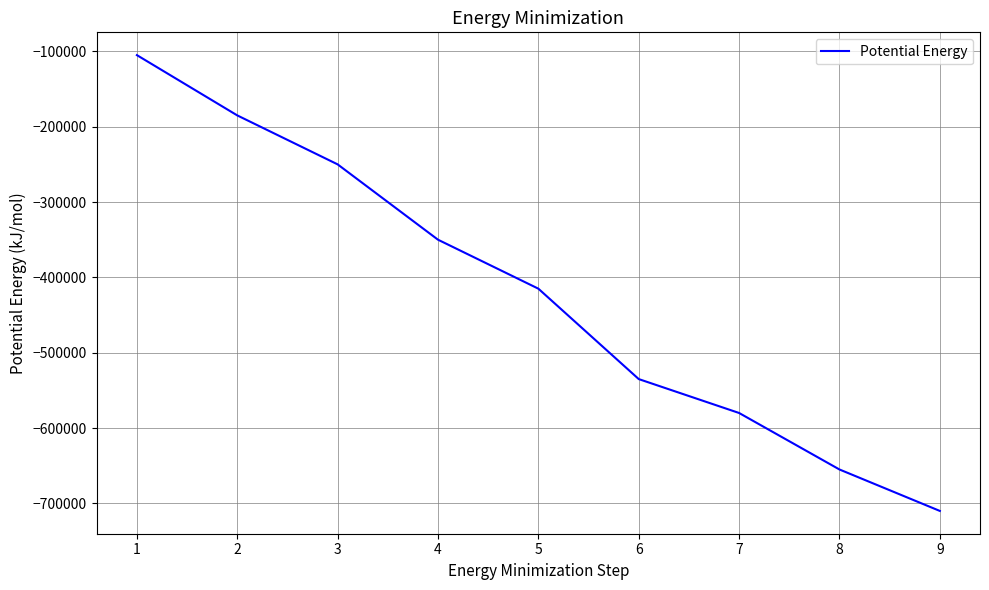

List the labels in order of value, smallest first.

9, 8, 7, 6, 5, 4, 3, 2, 1